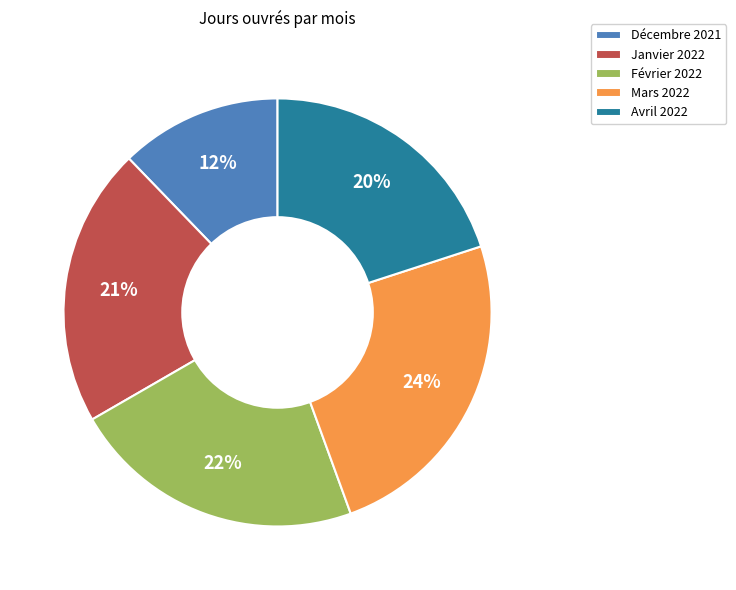

Is there a majority slice in this chart?

No